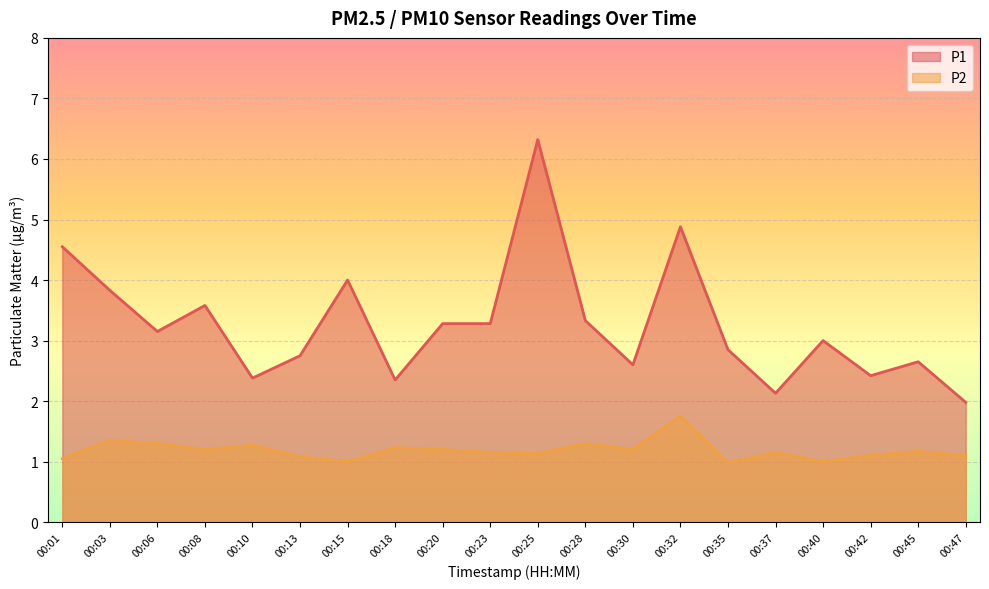

Reading right to left, transcribe all the data shown in this chart.

P1: 00:47=2.0	00:45=2.6	00:42=2.4	00:40=3.0	00:37=2.1	00:35=2.9	00:32=4.9	00:30=2.6	00:28=3.3	00:25=6.3	00:23=3.3	00:20=3.3	00:18=2.4	00:15=4.0	00:13=2.8	00:10=2.4	00:08=3.6	00:06=3.1	00:03=3.8	00:01=4.5
P2: 00:47=1.1	00:45=1.2	00:42=1.1	00:40=1.0	00:37=1.1	00:35=1.0	00:32=1.8	00:30=1.2	00:28=1.3	00:25=1.1	00:23=1.1	00:20=1.2	00:18=1.2	00:15=1.0	00:13=1.1	00:10=1.3	00:08=1.2	00:06=1.3	00:03=1.4	00:01=1.1